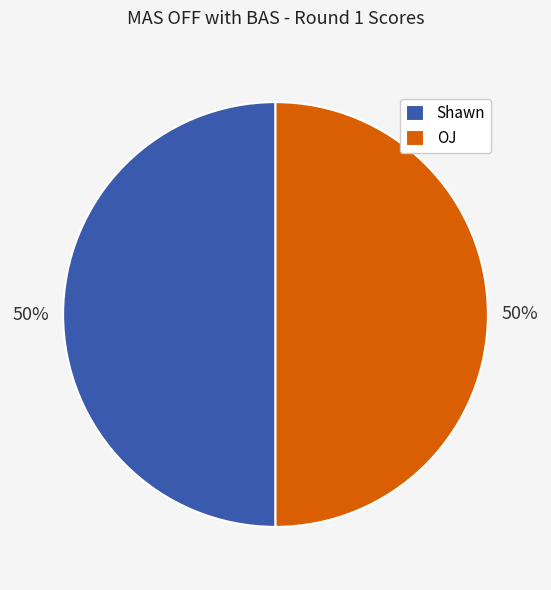

To the nearest percent, what is the average slice percentage?

50%